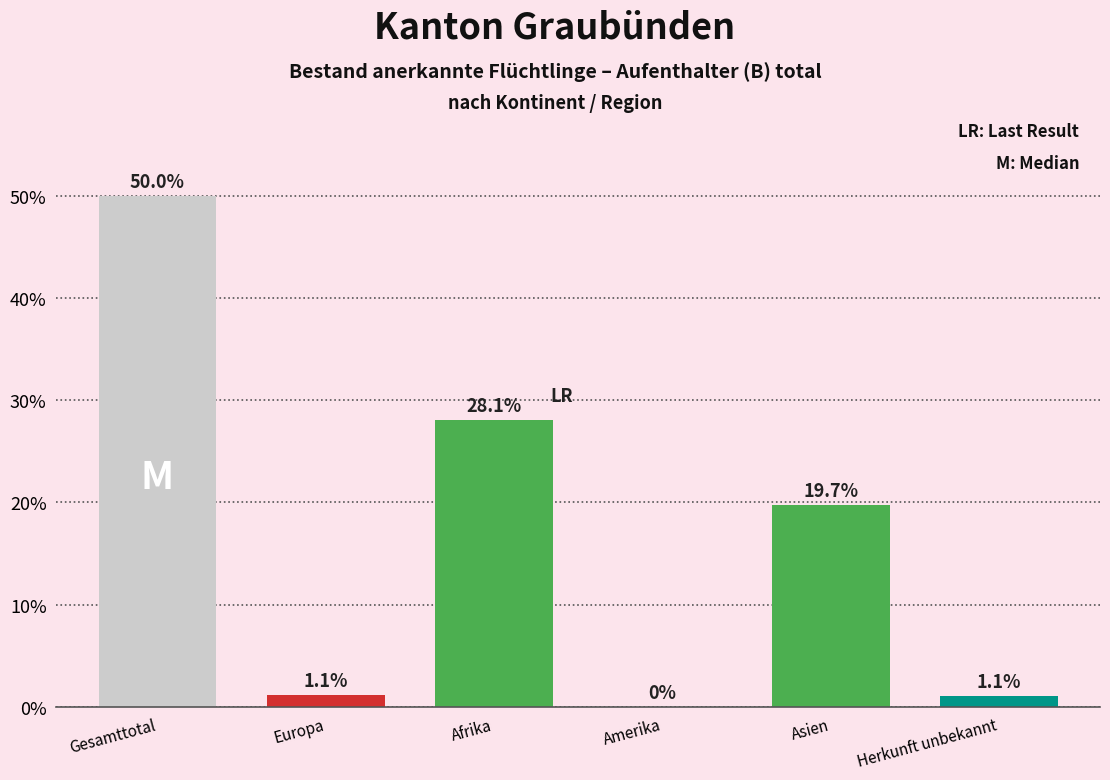

Reading right to left, list all the values displayed in this chart.

Herkunft unbekannt=1.1	Asien=19.7	Amerika=0.0	Afrika=28.1	Europa=1.1	Gesamttotal=50.0